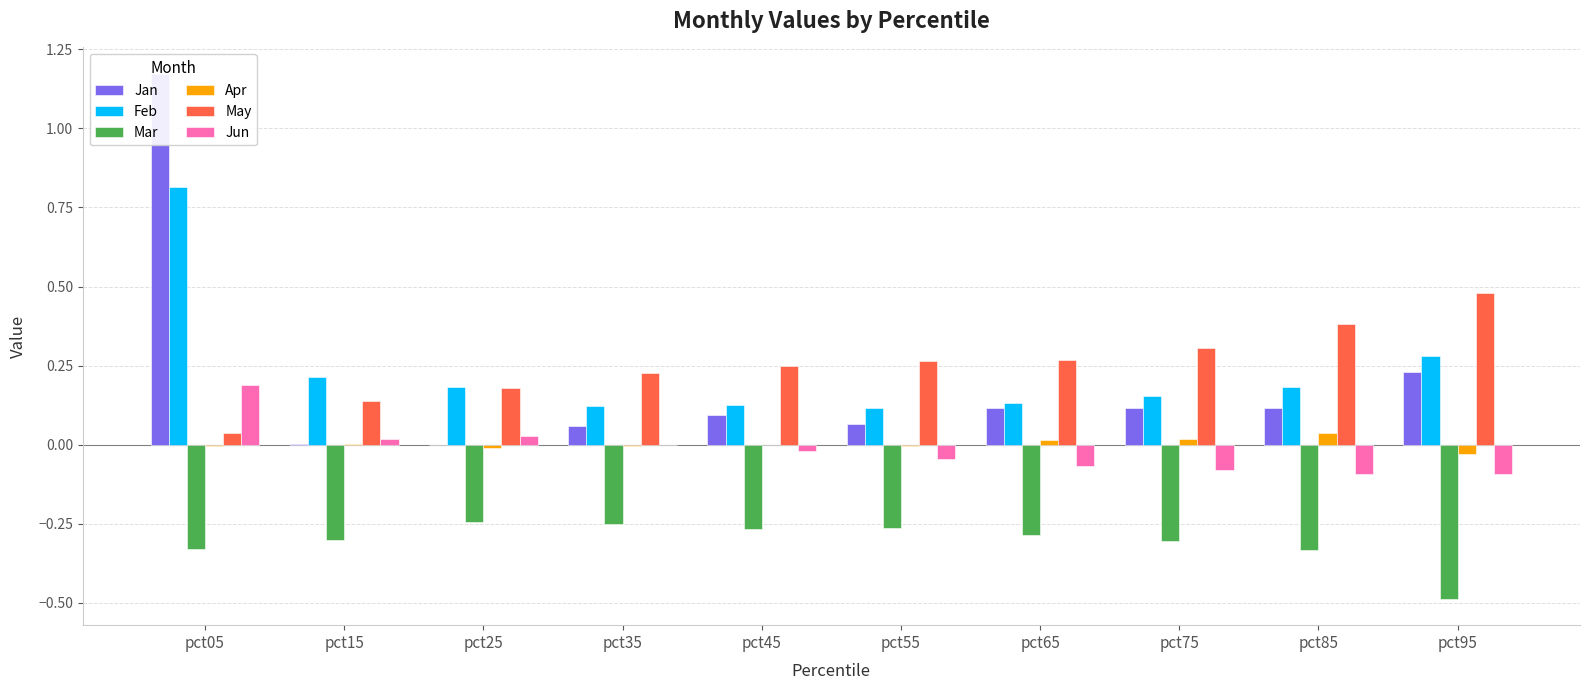

Reading left to right, list all the values displayed in this chart.

Jan: pct05=1.2	pct15=0.0	pct25=-0.0	pct35=0.1	pct45=0.1	pct55=0.1	pct65=0.1	pct75=0.1	pct85=0.1	pct95=0.2
Feb: pct05=0.8	pct15=0.2	pct25=0.2	pct35=0.1	pct45=0.1	pct55=0.1	pct65=0.1	pct75=0.2	pct85=0.2	pct95=0.3
Mar: pct05=-0.3	pct15=-0.3	pct25=-0.2	pct35=-0.3	pct45=-0.3	pct55=-0.3	pct65=-0.3	pct75=-0.3	pct85=-0.3	pct95=-0.5
Apr: pct05=-0.0	pct15=0.0	pct25=-0.0	pct35=-0.0	pct45=-0.0	pct55=-0.0	pct65=0.0	pct75=0.0	pct85=0.0	pct95=-0.0
May: pct05=0.0	pct15=0.1	pct25=0.2	pct35=0.2	pct45=0.2	pct55=0.3	pct65=0.3	pct75=0.3	pct85=0.4	pct95=0.5
Jun: pct05=0.2	pct15=0.0	pct25=0.0	pct35=-0.0	pct45=-0.0	pct55=-0.0	pct65=-0.1	pct75=-0.1	pct85=-0.1	pct95=-0.1